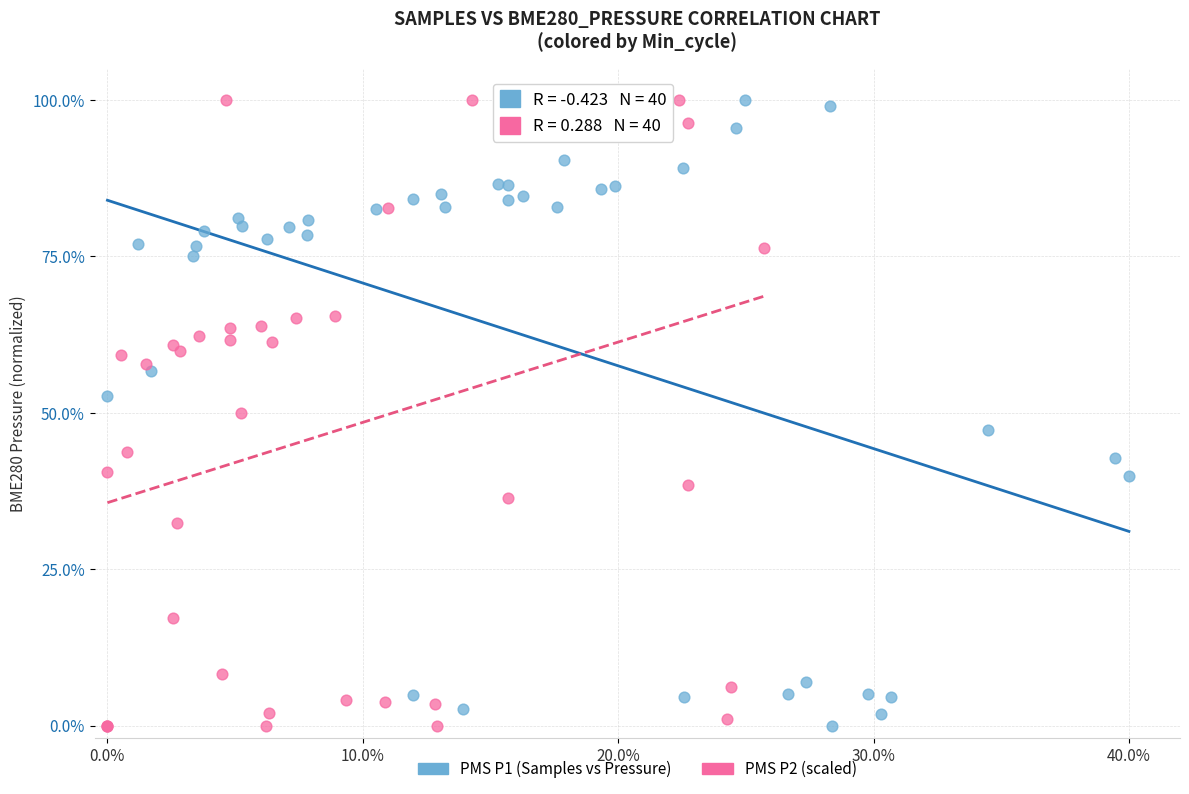

What are all the series names shown in the legend?

PMS P1 (Samples vs Pressure), PMS P2 (scaled)